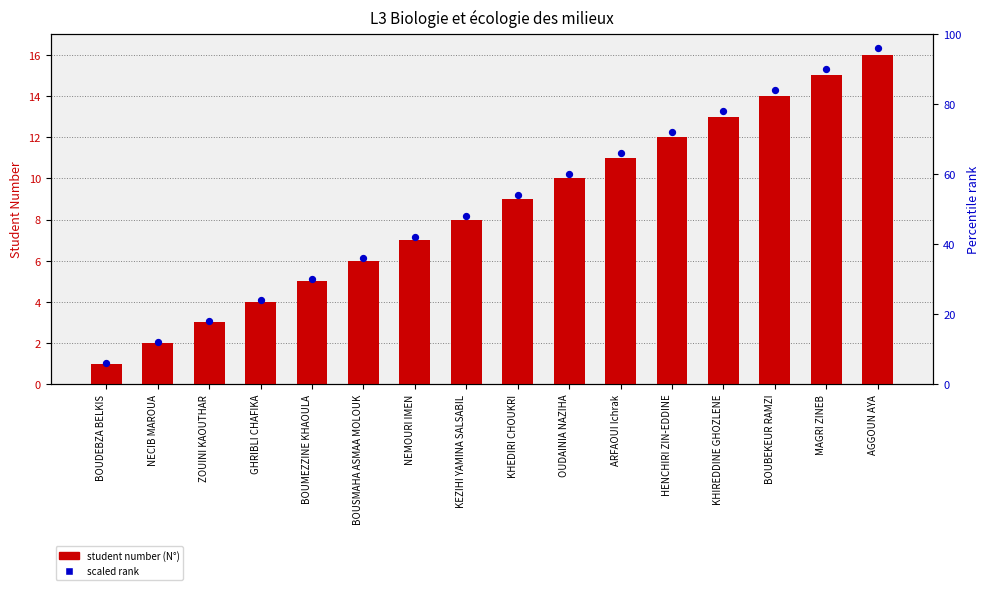

At which category is the sum across all series the highest?

AGGOUN AYA